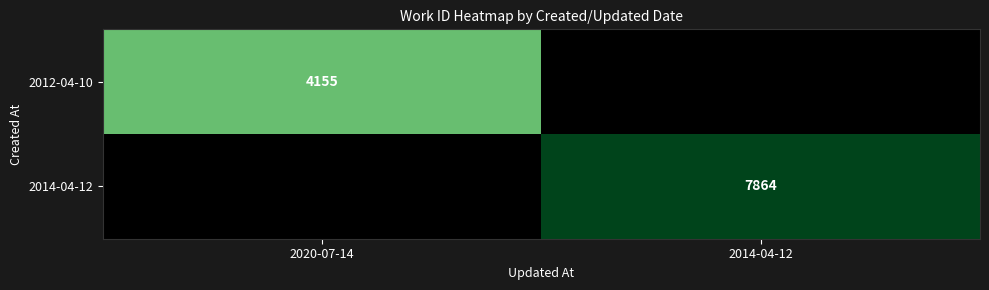

Rank the series at 2014-04-12 from lowest to highest value.

2012-04-10, 2014-04-12